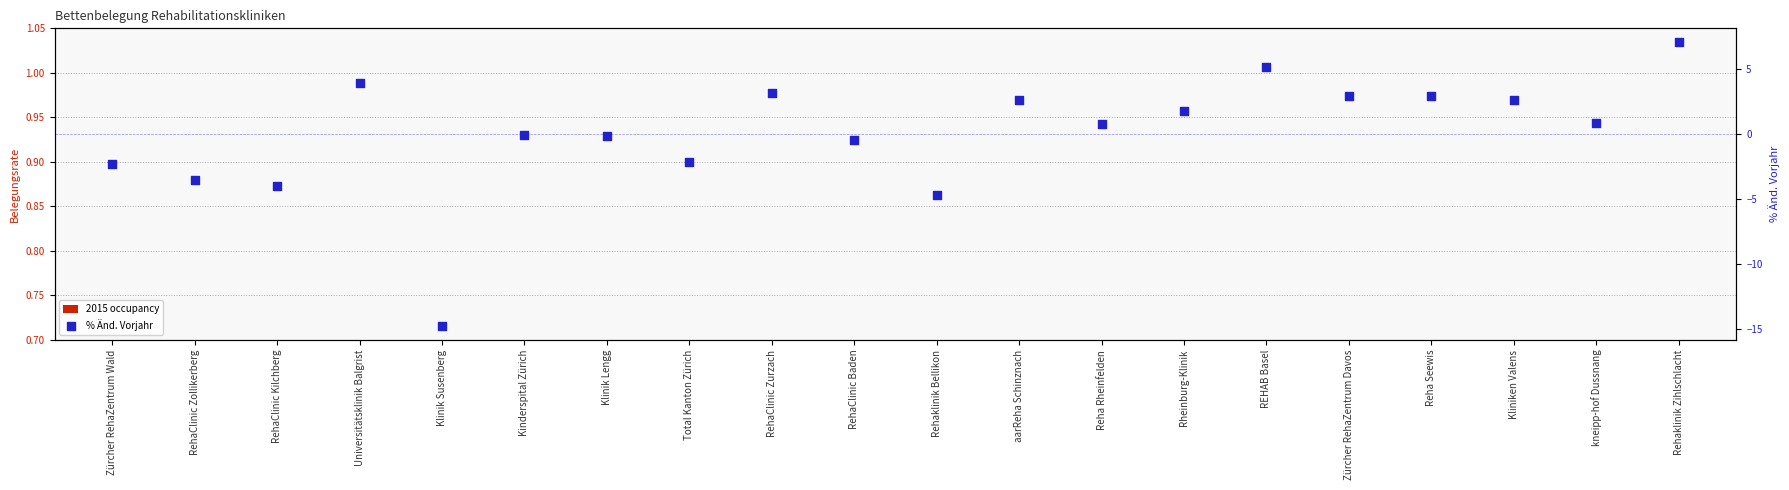

Which series has the largest total across all categories?

% Änd. Vorjahr